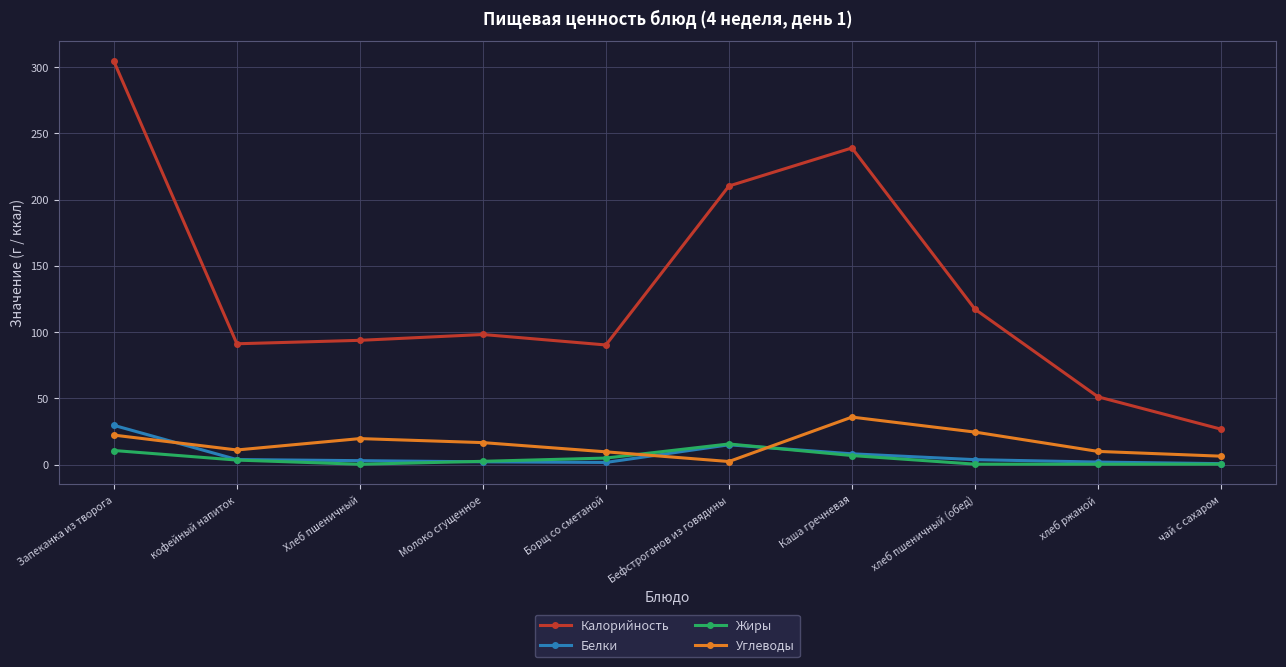

What are all the series names shown in the legend?

Калорийность, Белки, Жиры, Углеводы